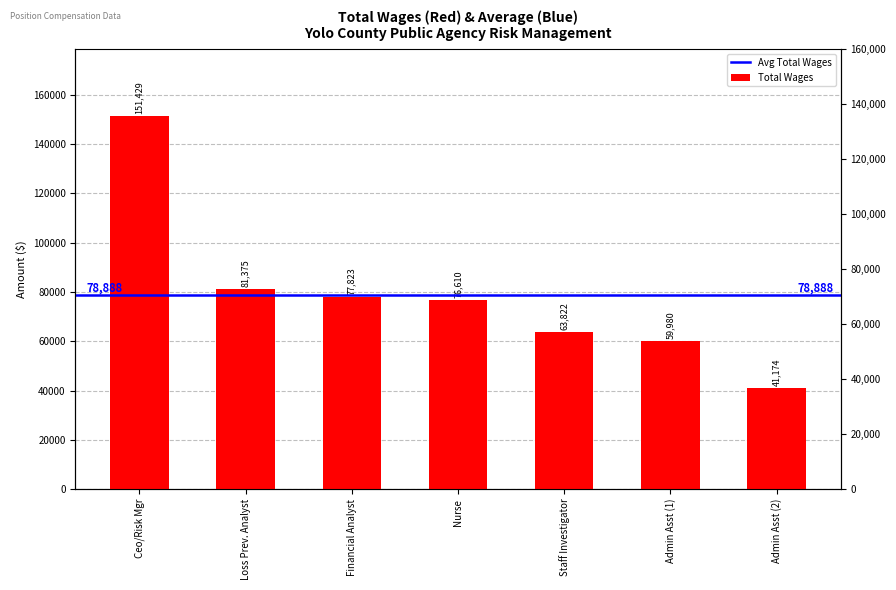

Between Nurse and Administrative Assistant, which is larger?

Nurse